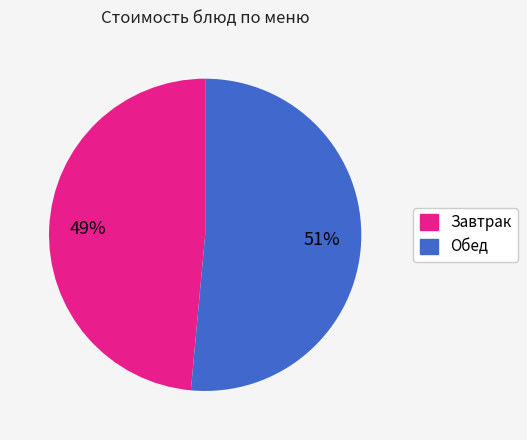

To the nearest percent, what is the average slice percentage?

50%